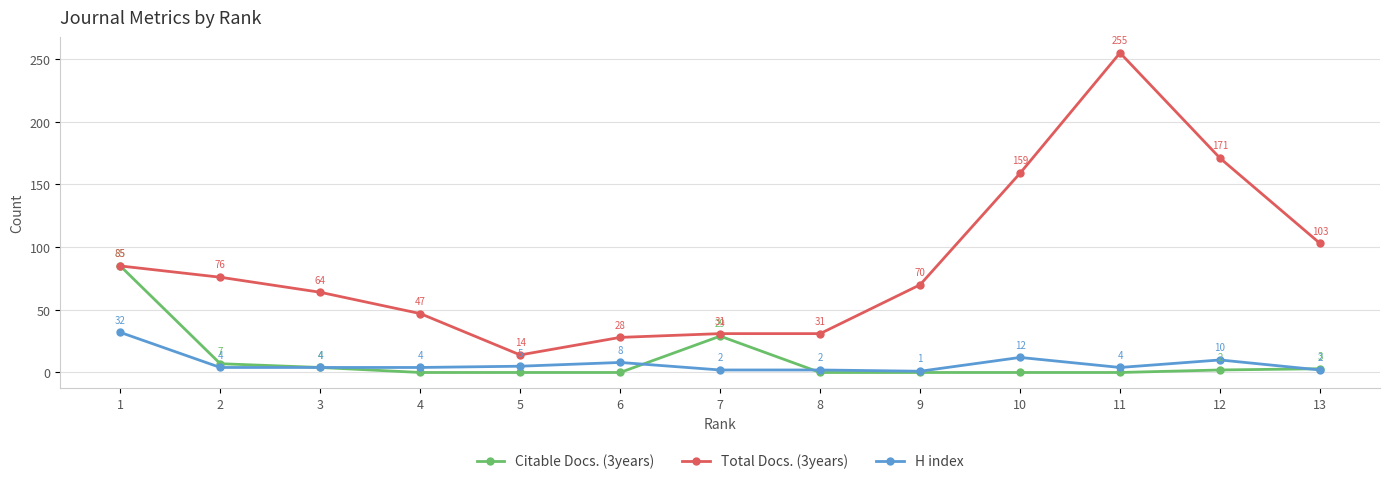

The Total Docs. (3years) series shows 34 at 3. True or false?

False